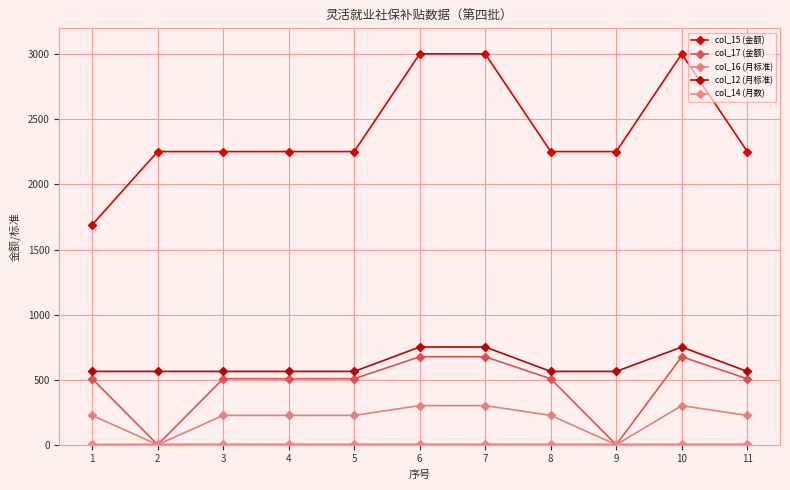

Is it true that col_12 (月标准) equals 997.5 at 8?

False